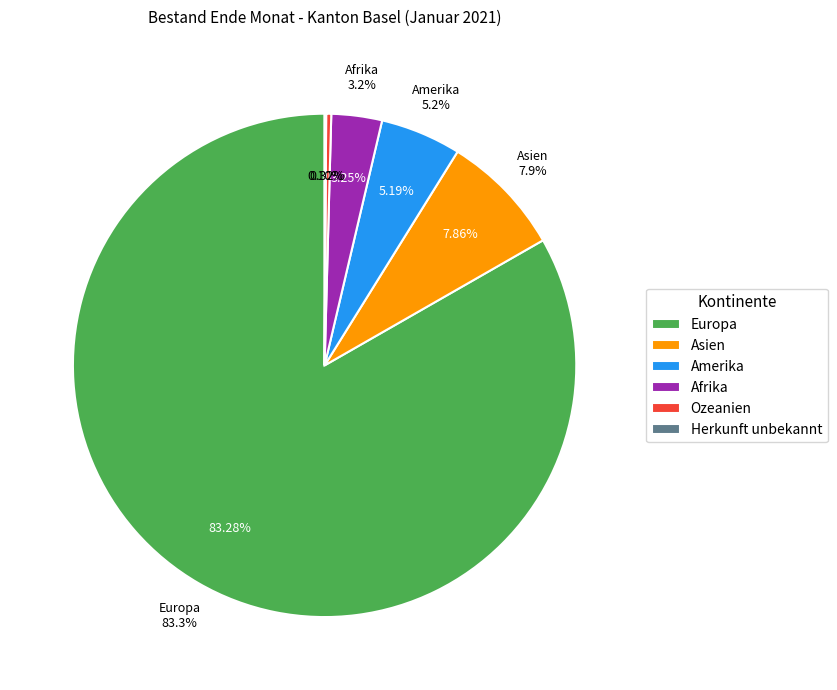

How many slices are in this pie chart?

6